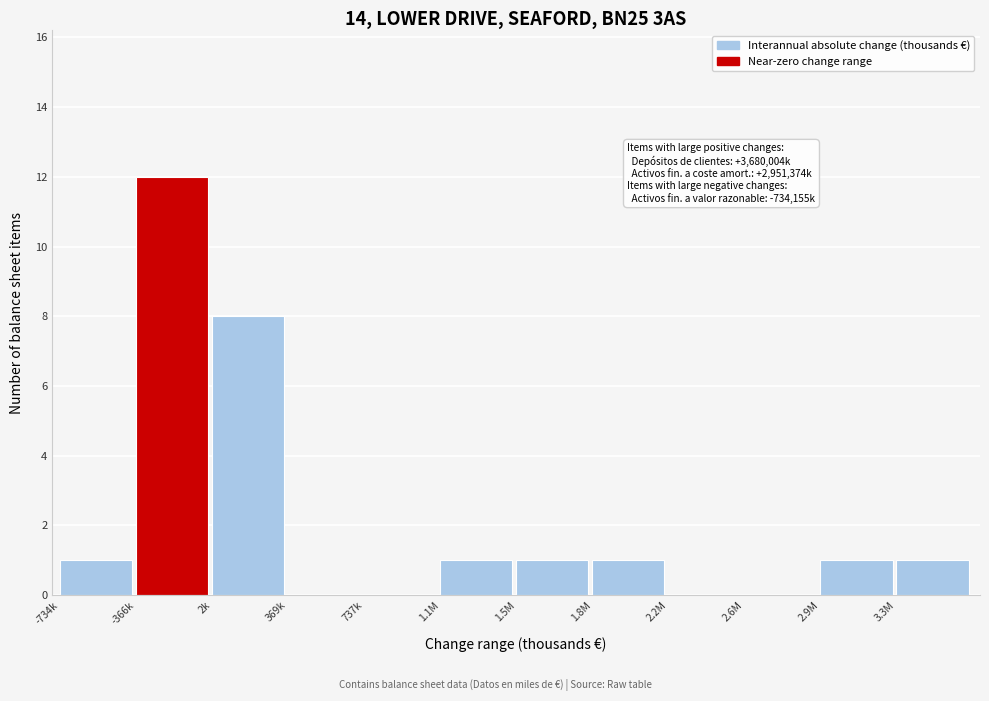

Reading left to right, what are all the values shown in this chart?

-734k=1	-366k=12	2k=8	369k=0	737k=0	1.1M=1	1.5M=1	1.8M=1	2.2M=0	2.6M=0	2.9M=1	3.3M=1